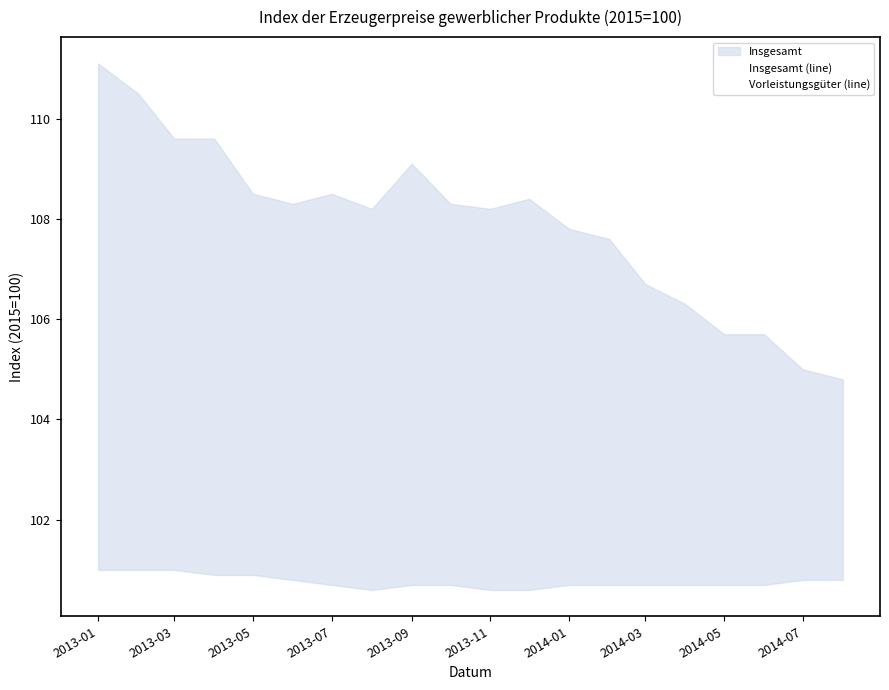

Is the value of Vorleistungsgüter (line) at 2013-07 greater than the value of Insgesamt (line) at 2014-03?

No